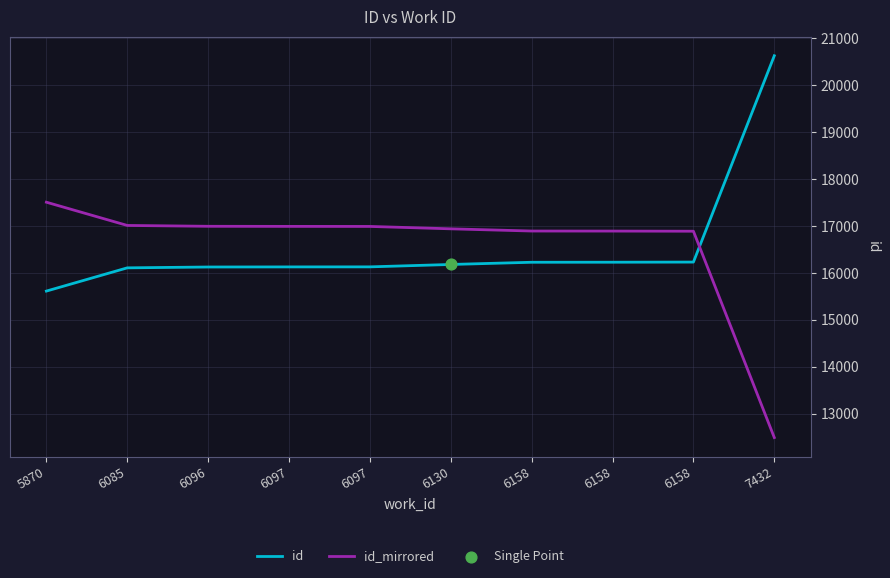

Does the chart have visible grid lines?

Yes